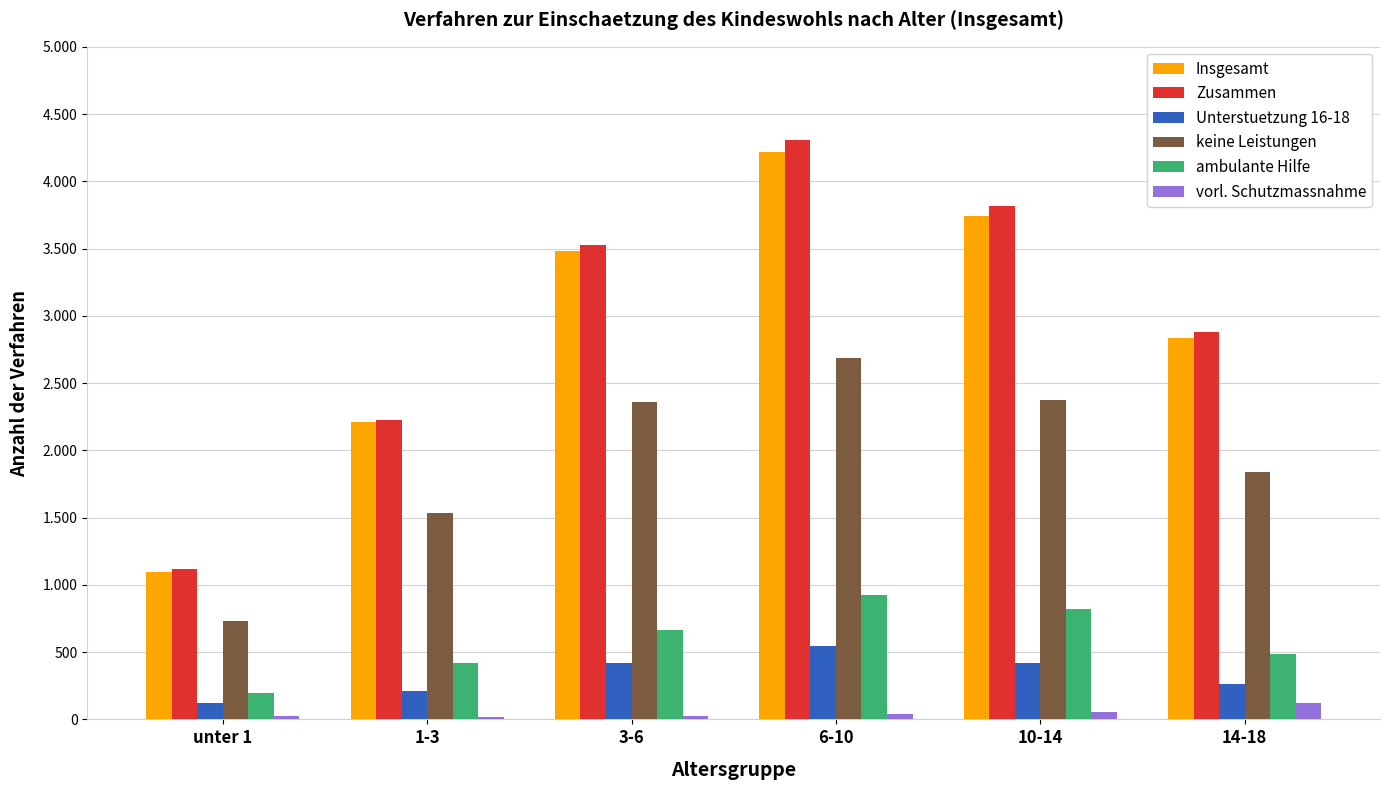

True or false: vorl. Schutzmassnahme has a value of 25 at unter 1.

True